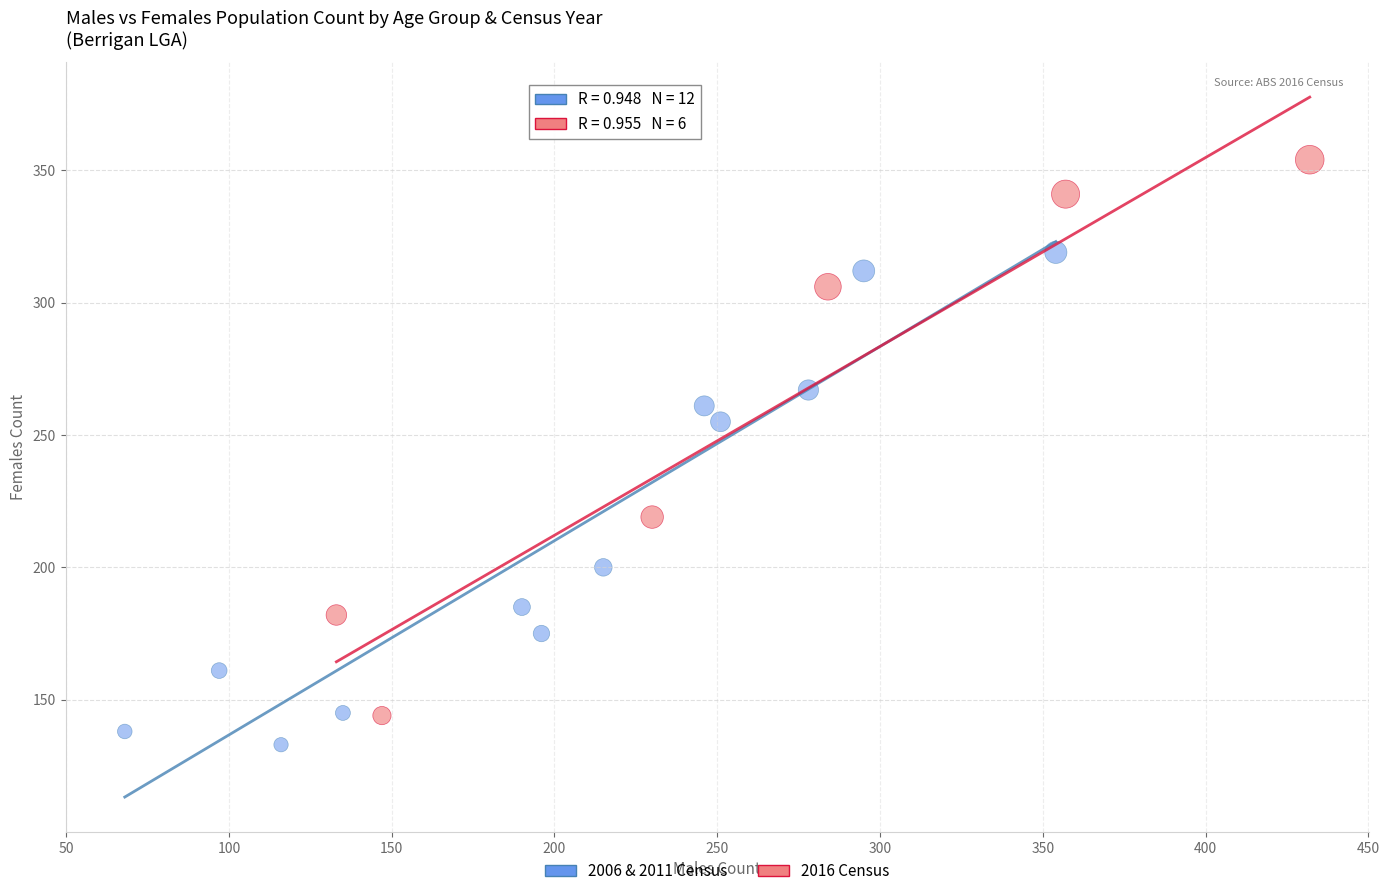

Which series has the largest Y range (max minus min)?

2016 Census